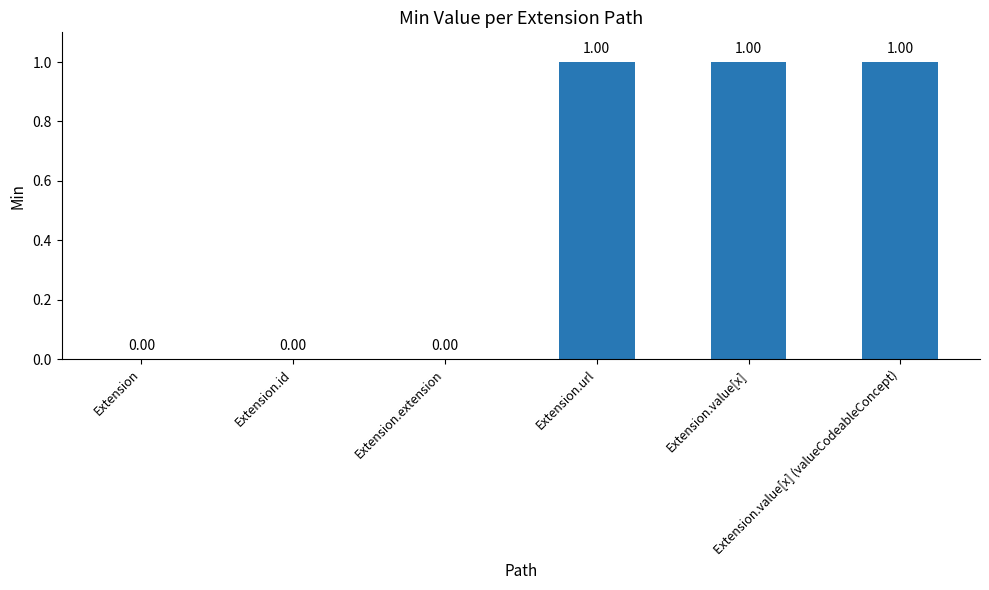

Between Extension.extension and Extension.url, which is larger?

Extension.url